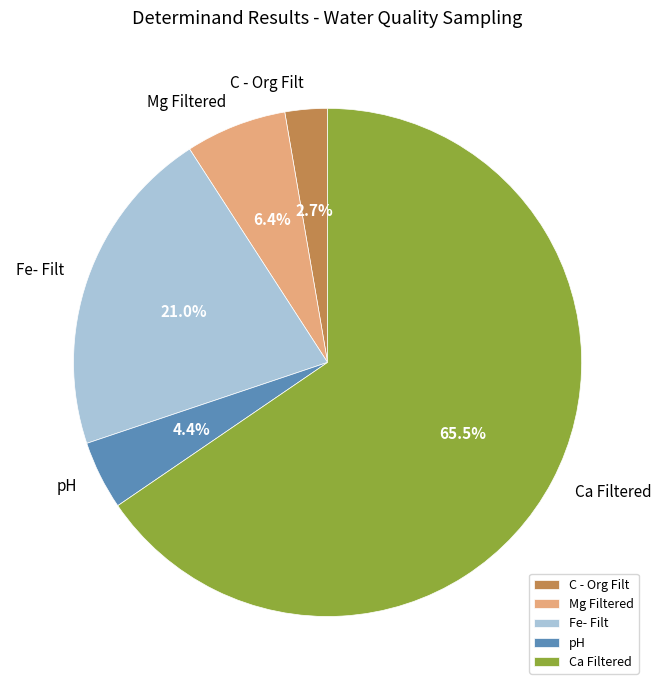

What is the majority slice?

Ca Filtered